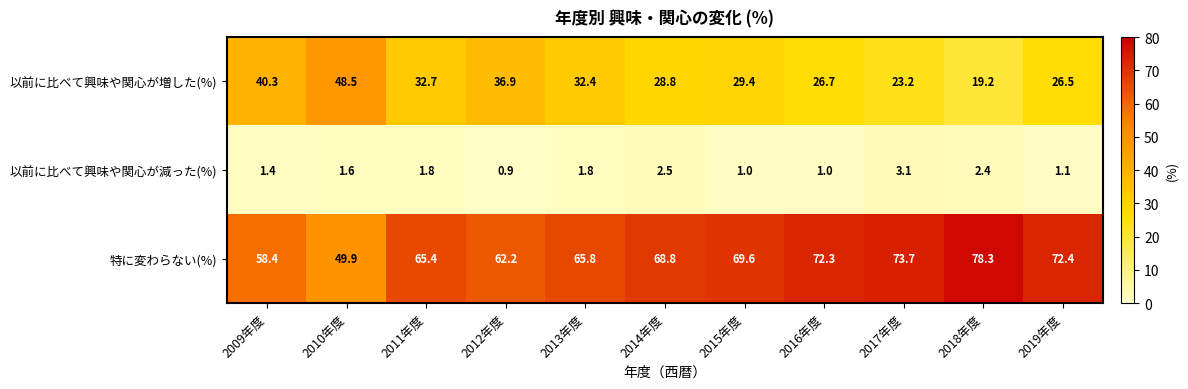

How many series are shown in this chart?

3